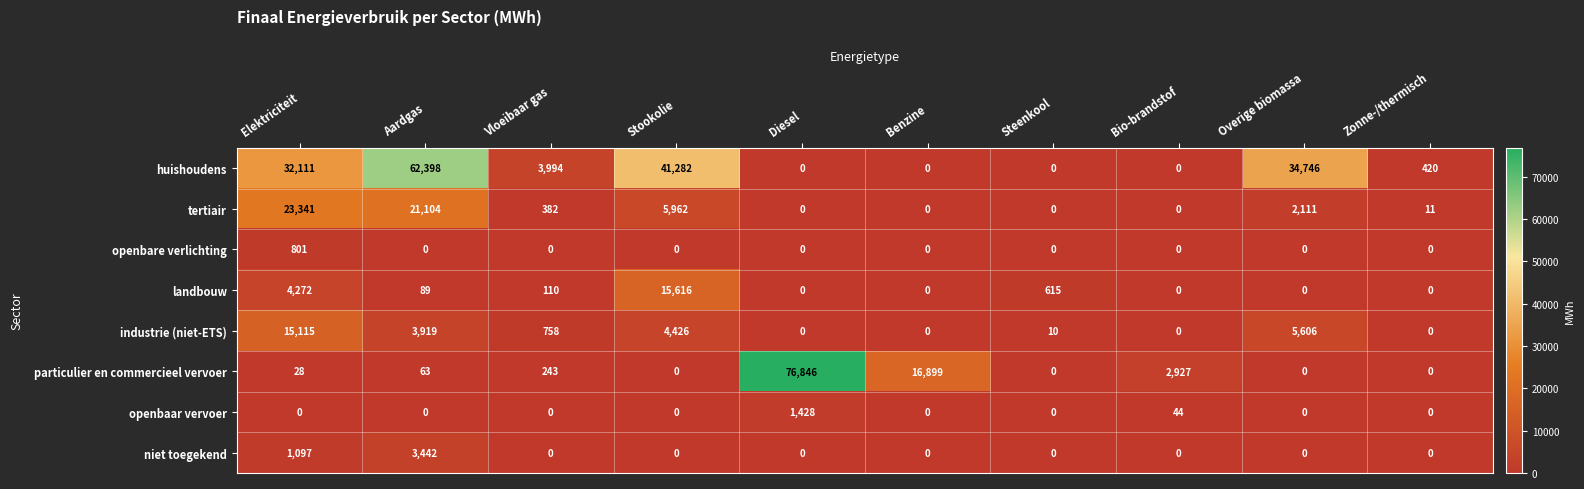

What is the total value across all series at Benzine?

16899